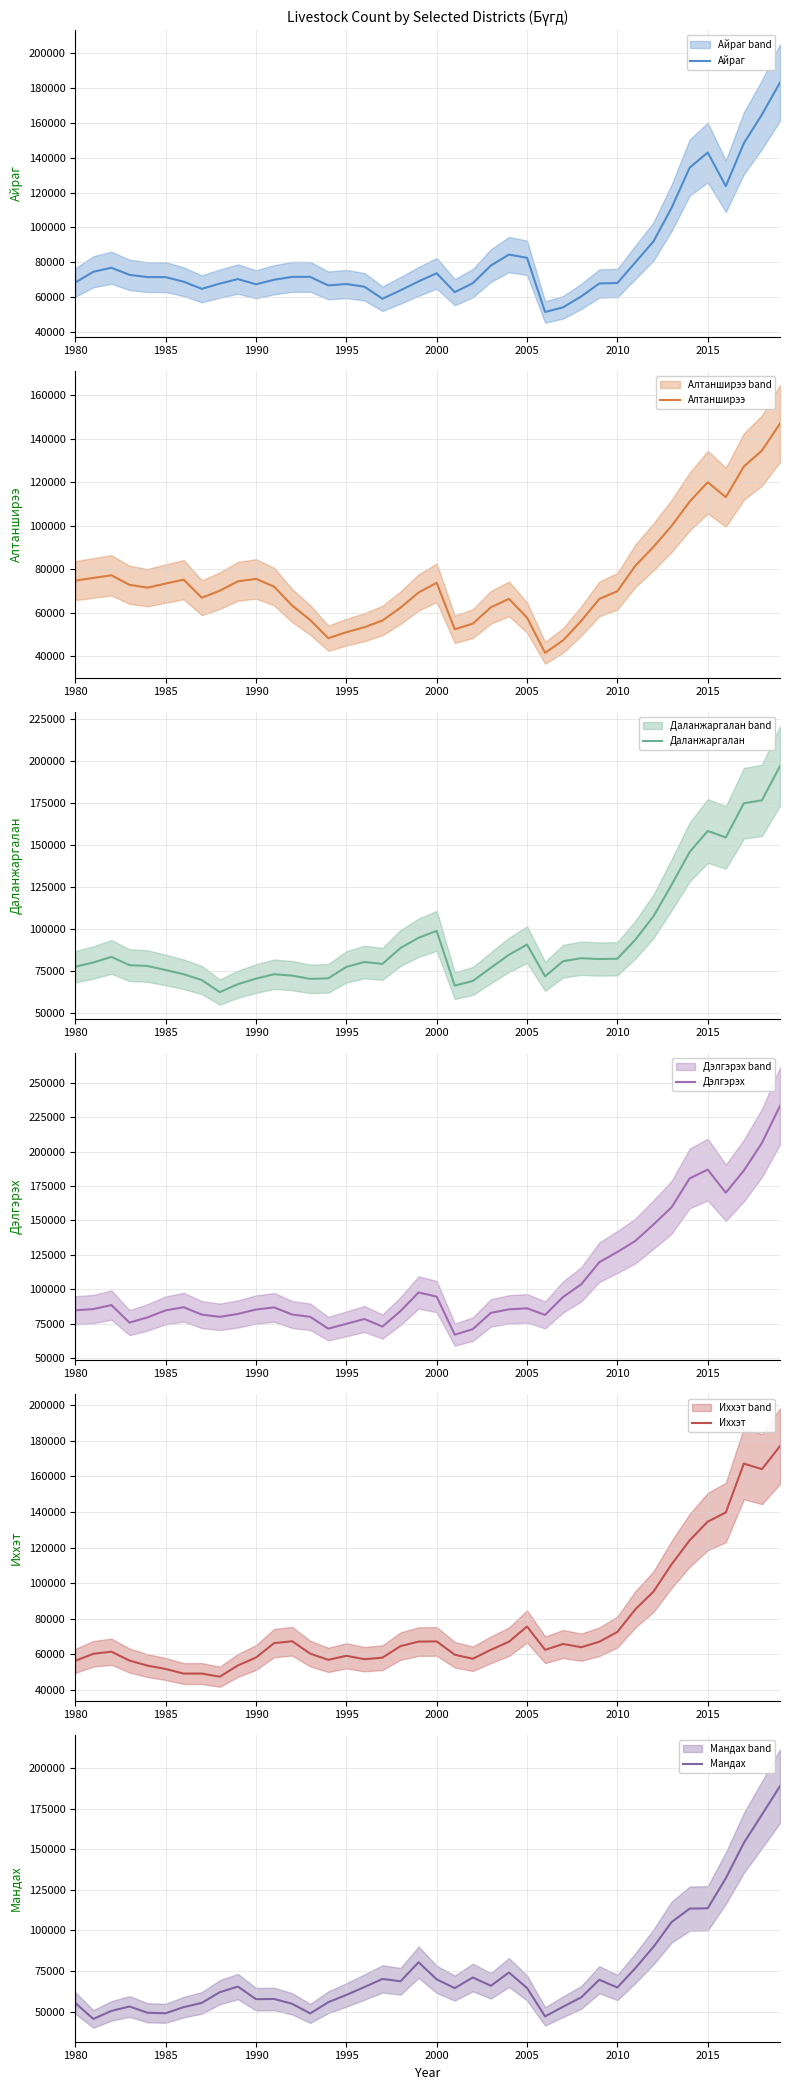

What is the highest value of the Мандах series?

189007